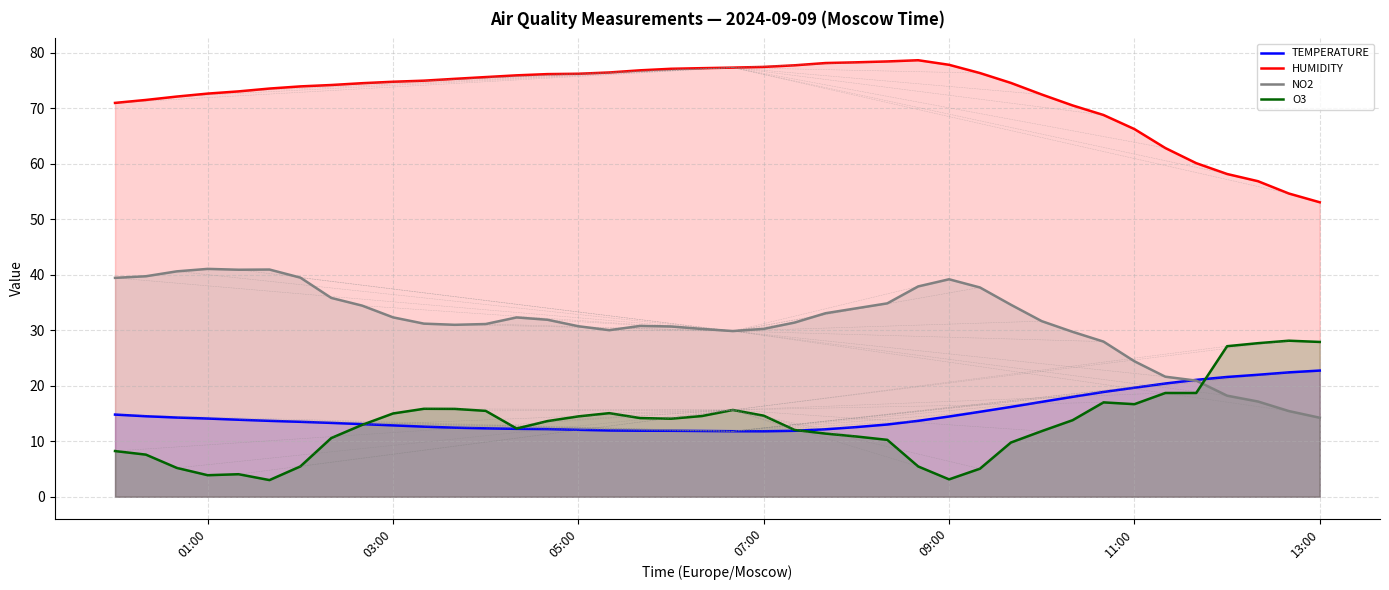

True or false: HUMIDITY has more than 0 interior local peaks.

True